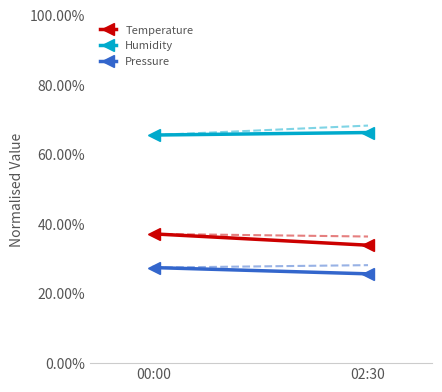

Reading left to right, extract all data points from this chart.

Temperature: 00:00=0.4	02:30=0.3
Humidity: 00:00=0.7	02:30=0.7
Pressure: 00:00=0.3	02:30=0.3